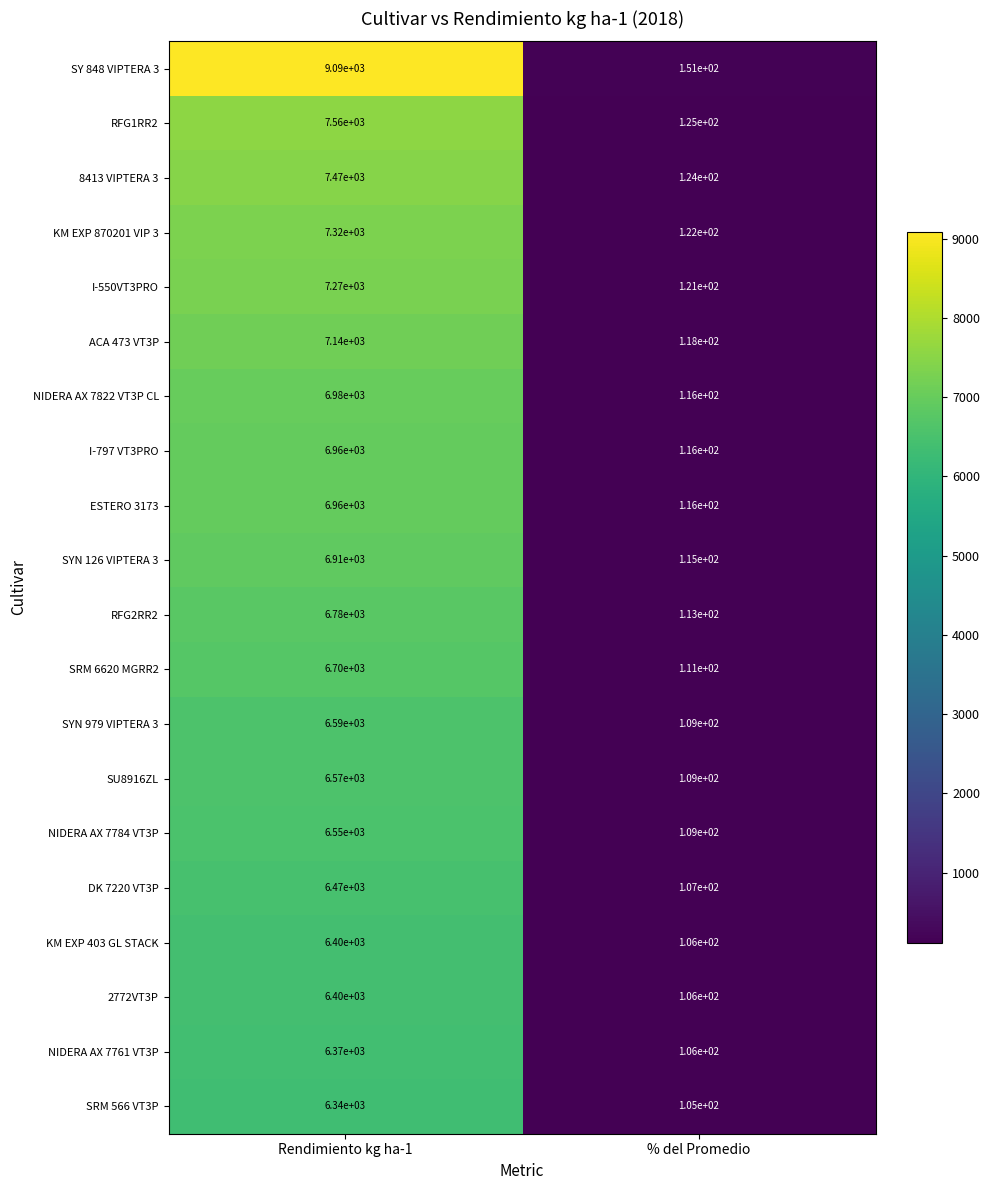

What is the total value across all series at Rendimiento kg ha-1?

138830